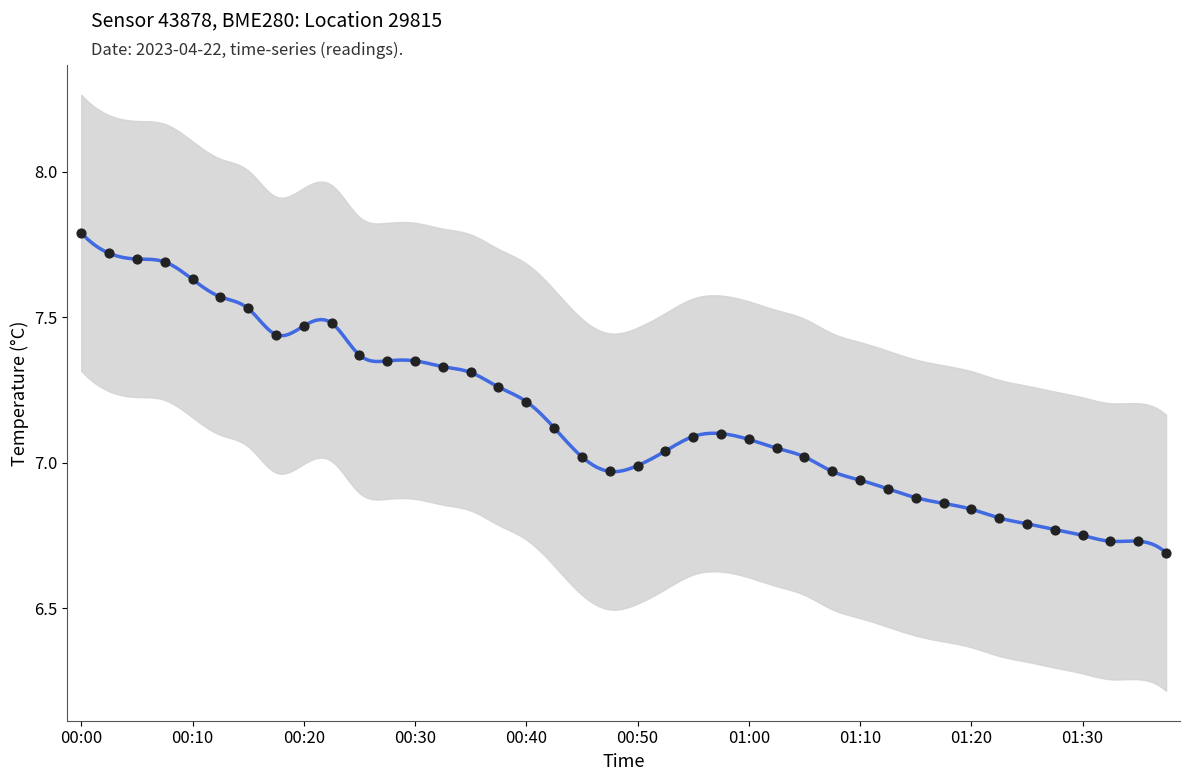

What is the ratio of the value at 01:05 to the value at 00:20?

0.9